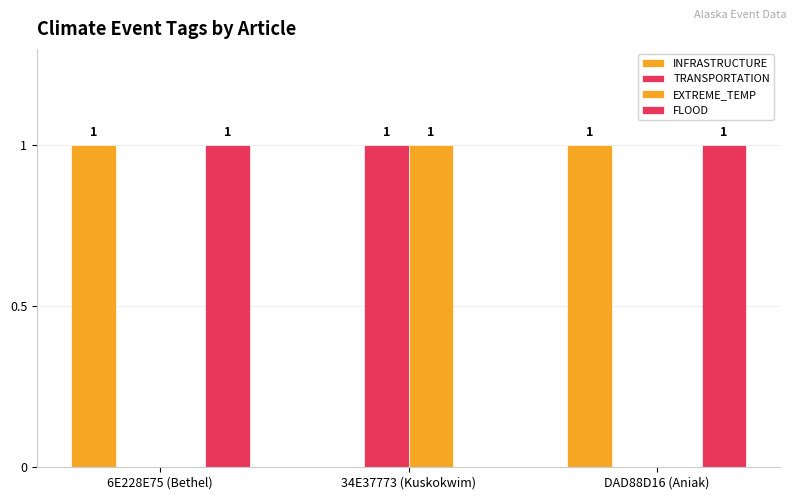

Which series has the largest range (max minus min)?

INFRASTRUCTURE